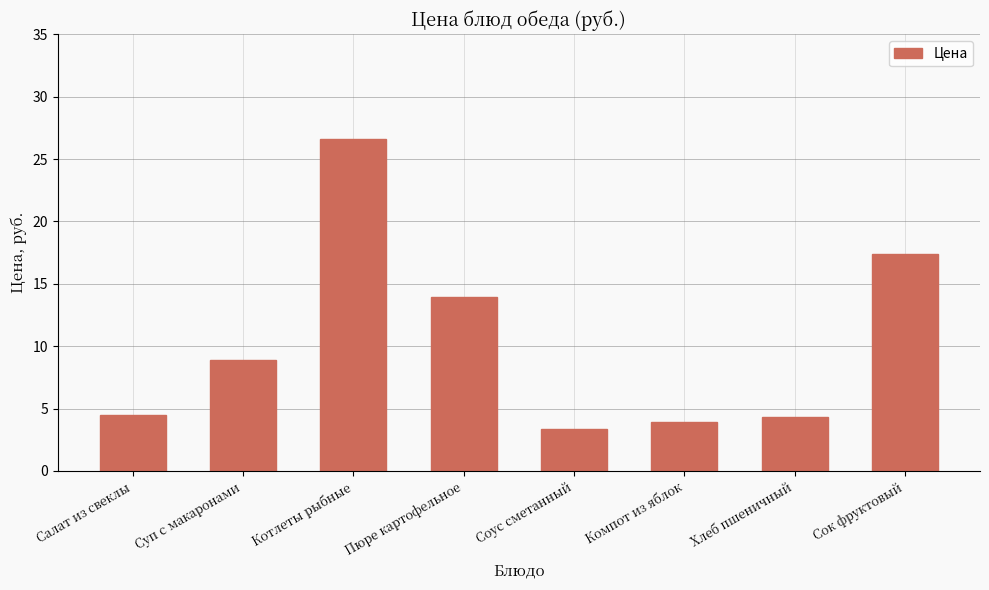

What position from the right is Соус сметанный?

4